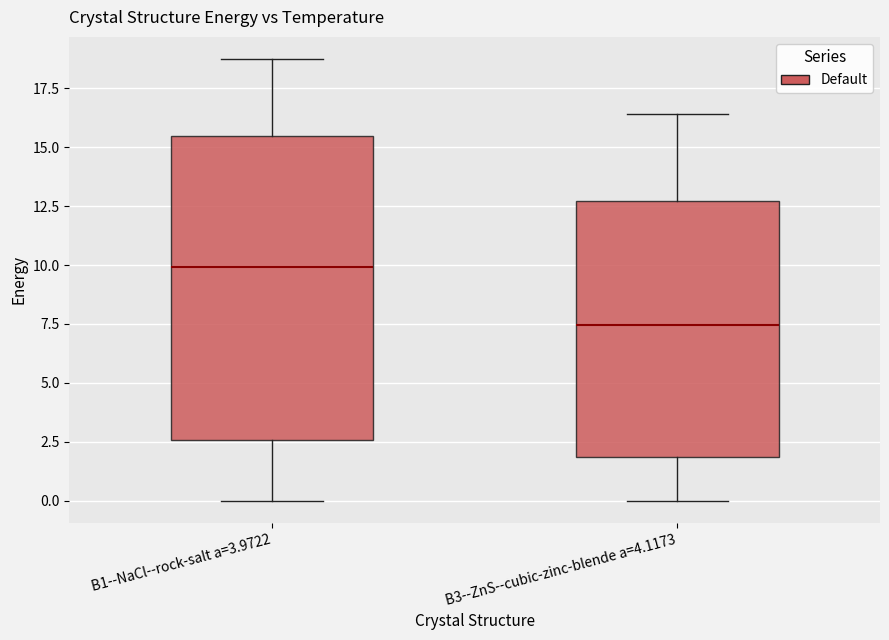

Which box has the highest median line?

B1--NaCl--rock-salt a=3.9722